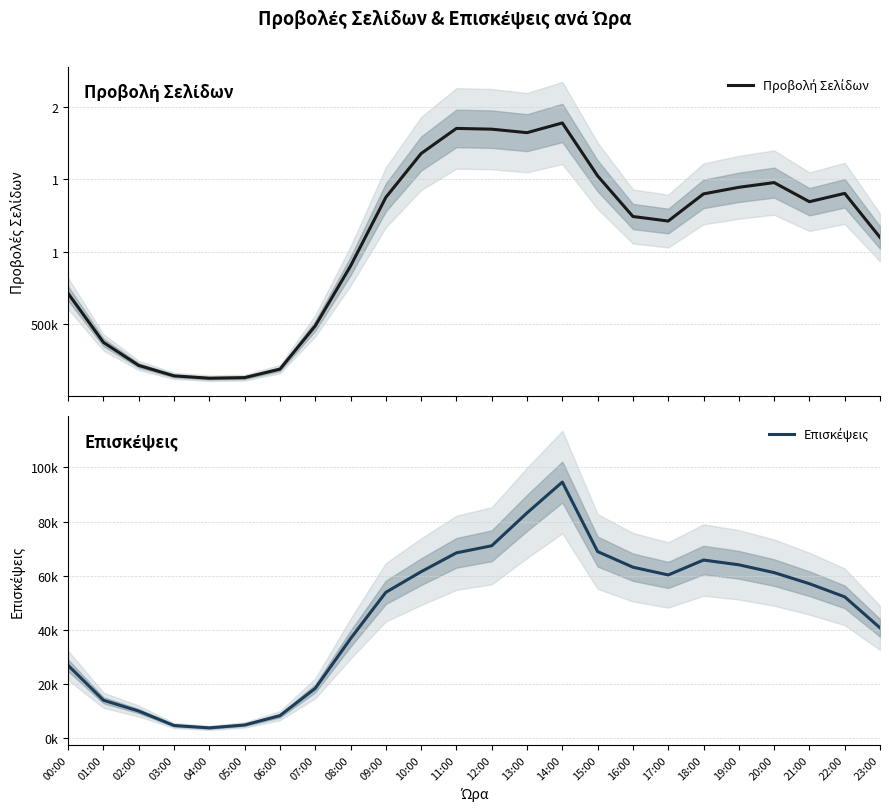

Which series has the largest total across all categories?

Προβολή Σελίδων